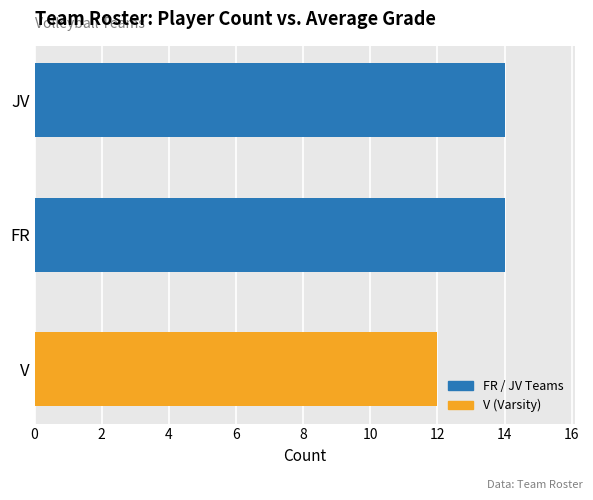

Which category has the lowest value across all series?

V